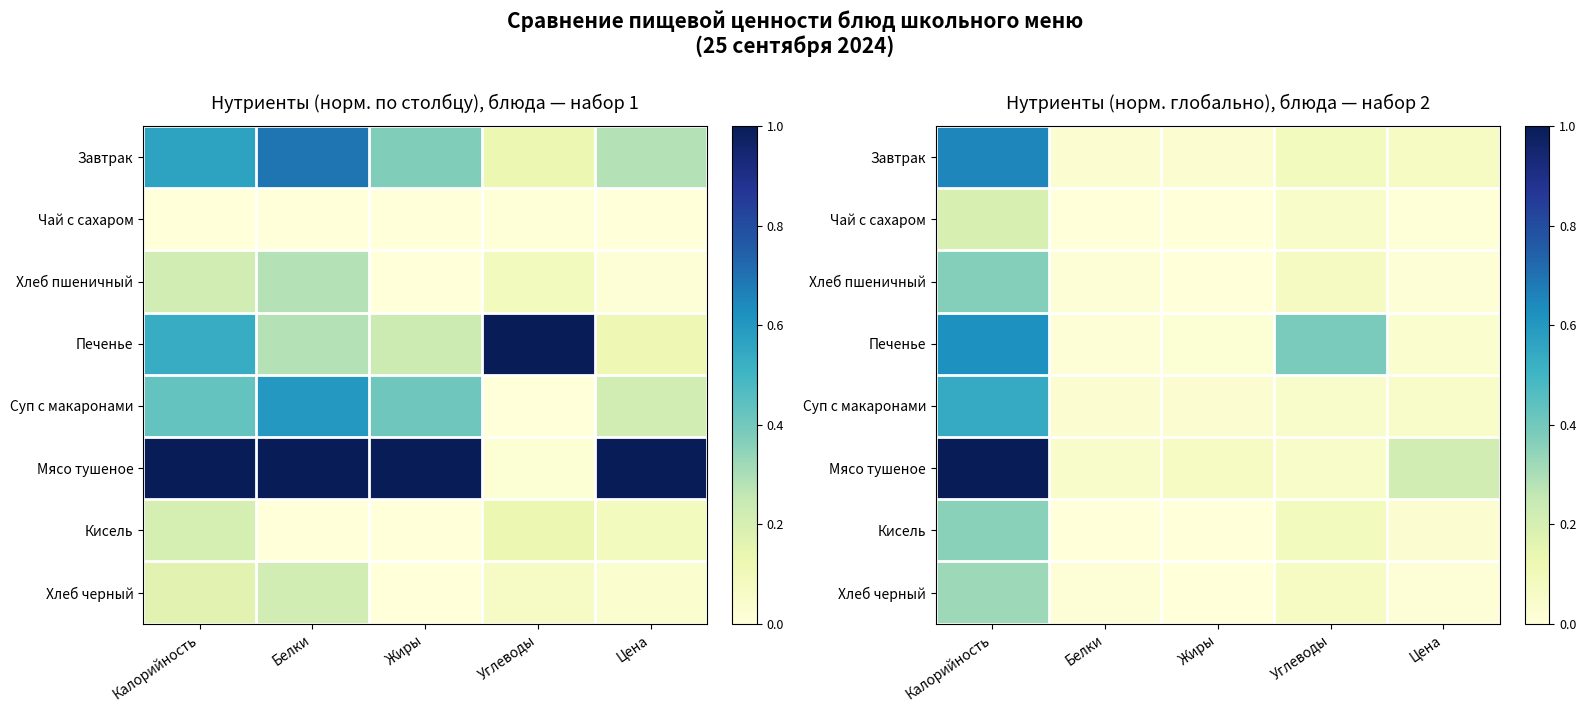

Count the number of data series in this chart.

8